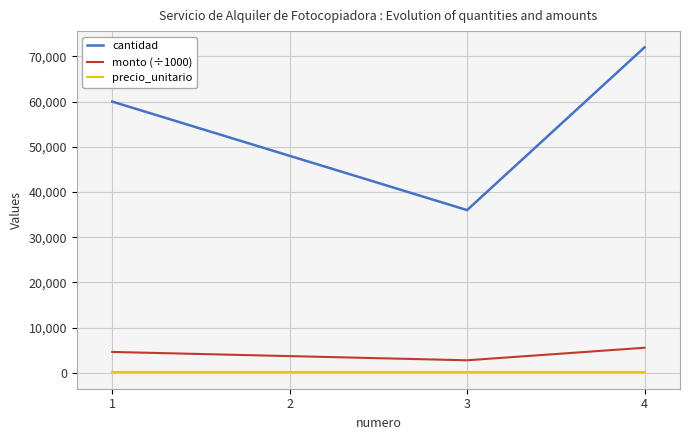

Reading left to right, list all the values displayed in this chart.

cantidad: 1=60000	2=48000	3=36000	4=72000
monto (÷1000): 1=4620	2=3696	3=2772	4=5544
precio_unitario: 1=77	2=77	3=77	4=77